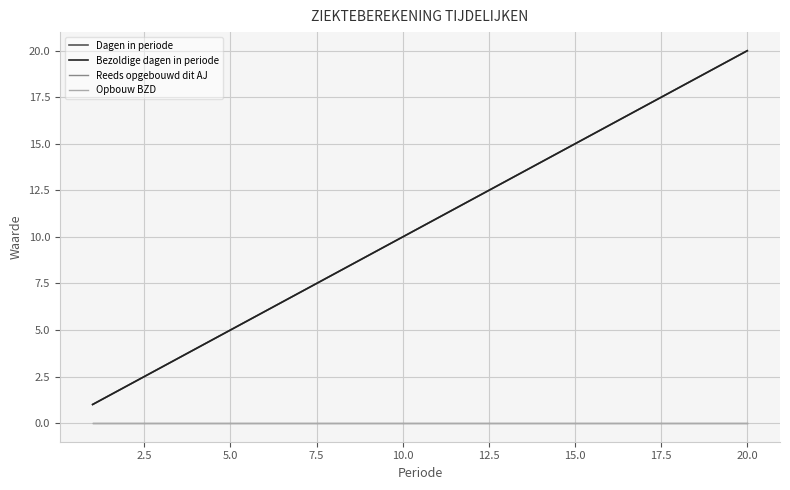

Does the chart have visible grid lines?

Yes